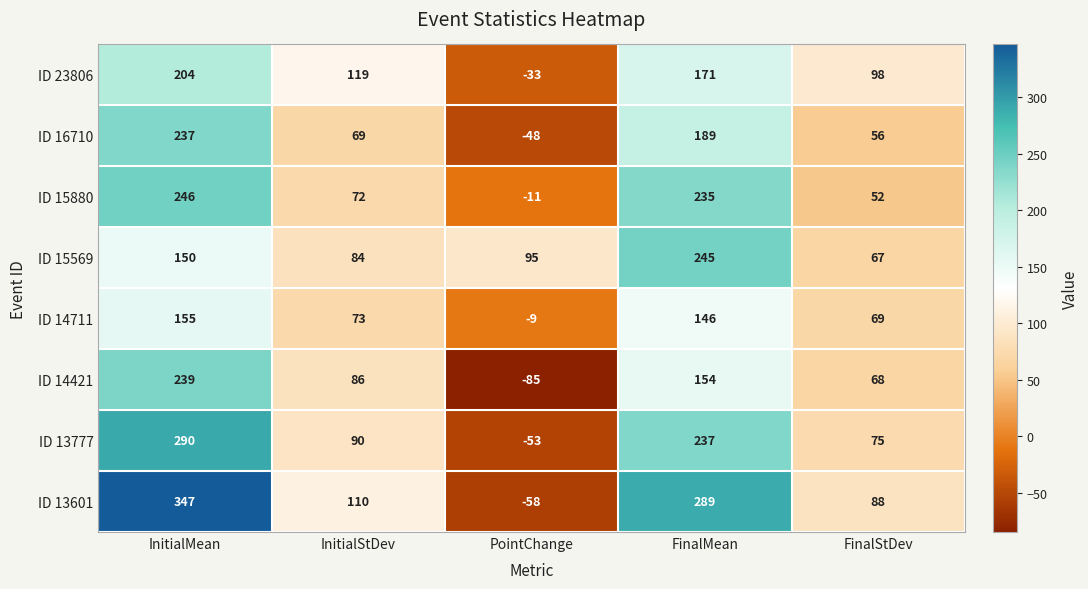

At which category does the chart reach its peak across all series?

InitialMean